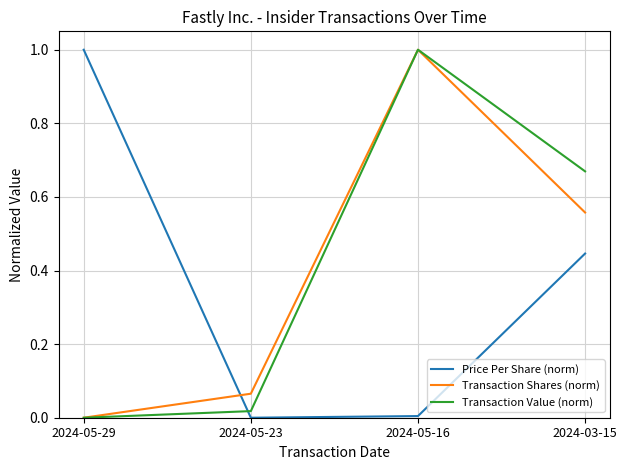

The value of Transaction Shares (norm) at 2024-05-16 is 1.0. True or false?

True